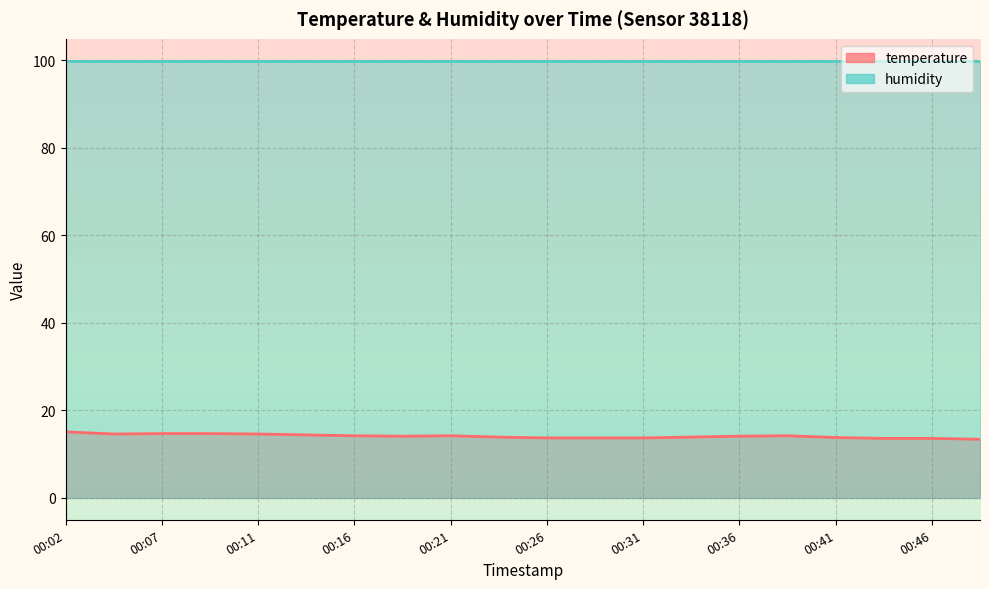

At which label is the value closest to 14?

00:19